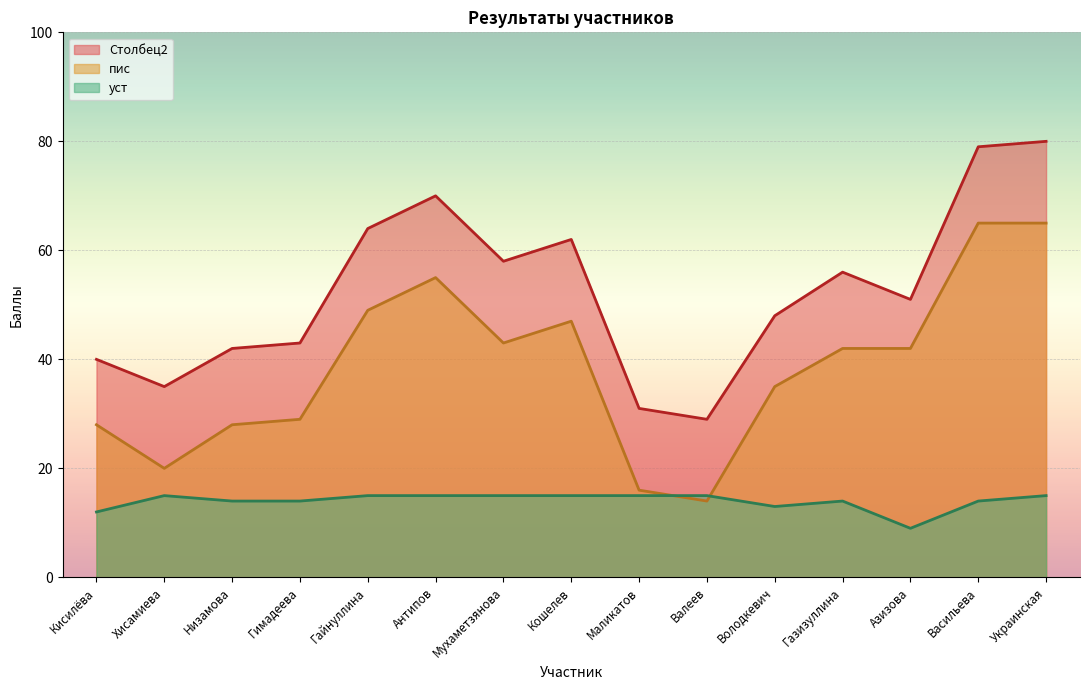

What is the highest value of the уст series?

15